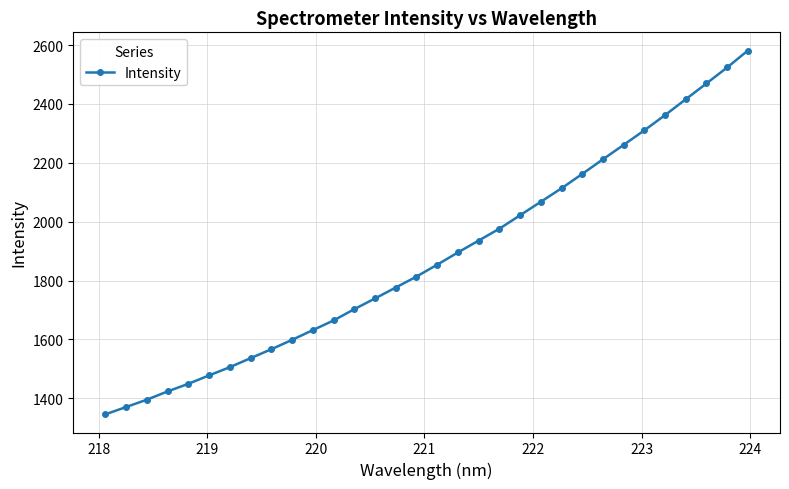

What is the sum of all values?

60157.0